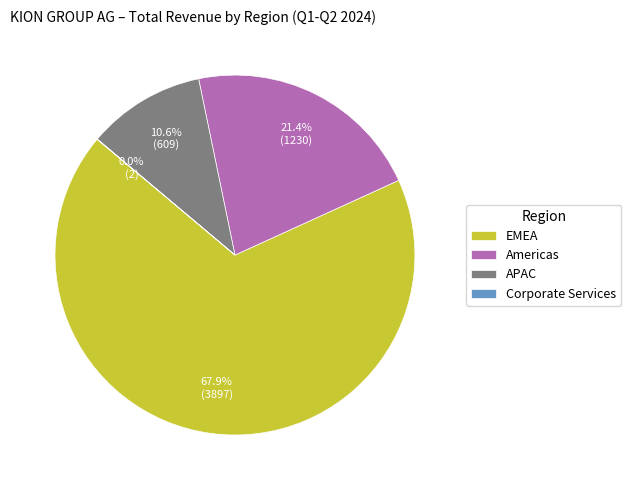

To the nearest percent, what is the average slice percentage?

25%